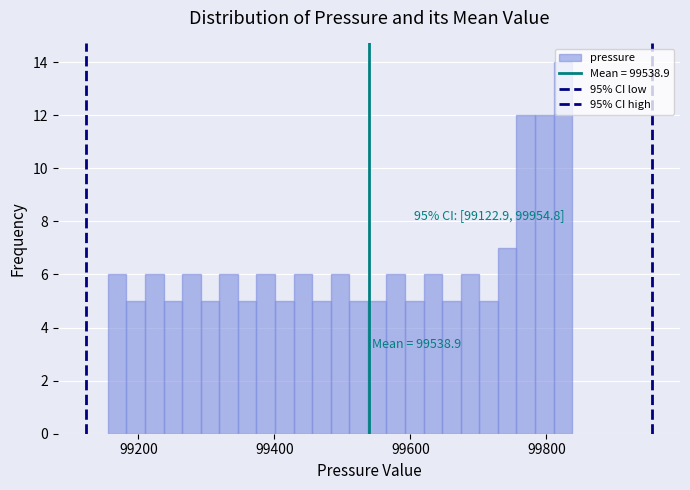

Read against the x-axis, roughly where is the centre of the tallest bar?

99820